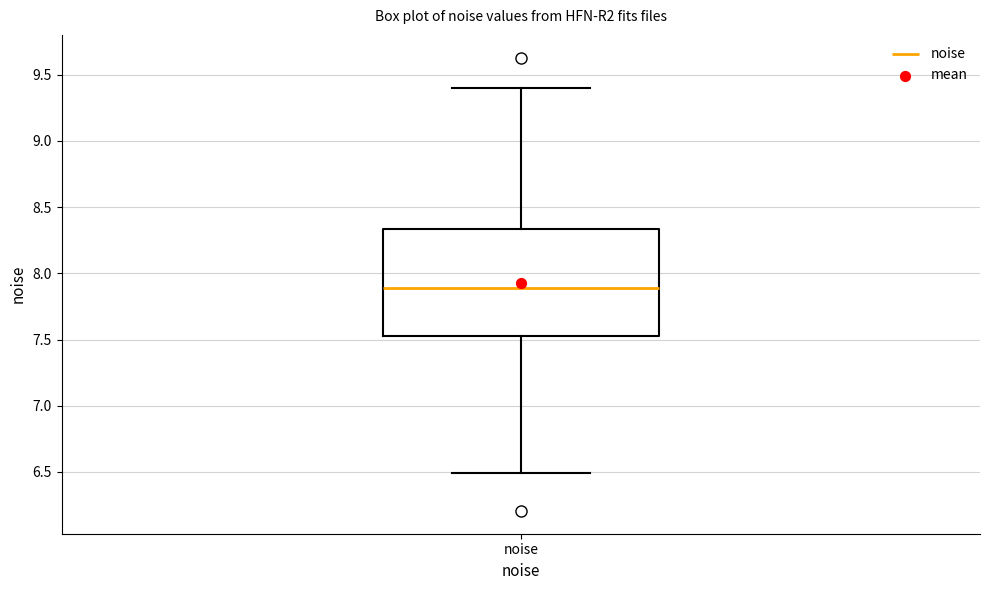

Where does the lower whisker of the box for noise end on the y-axis? The values are not printed on the chart, so give them approximately, as read against the axis.

6.50